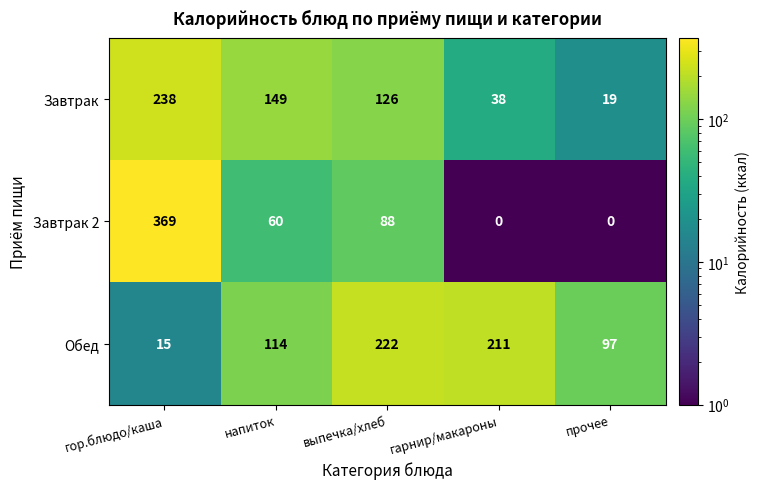

What is the difference between the maximum and minimum values in the Завтрак series?

219